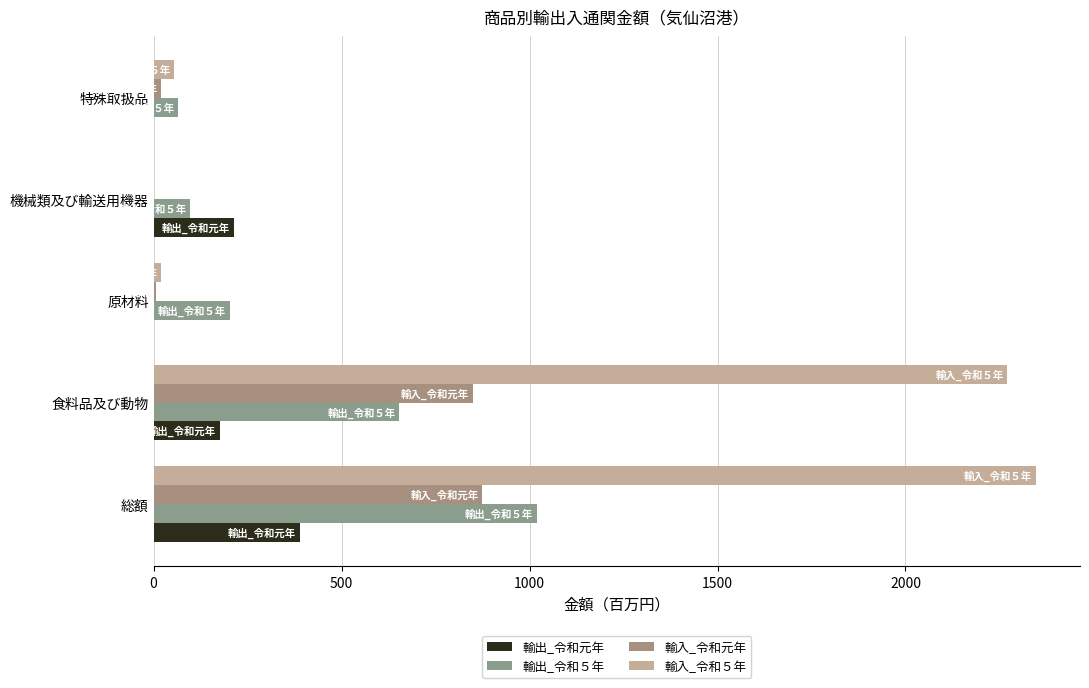

How many data points in 輸入_令和５年 are above 55?

3